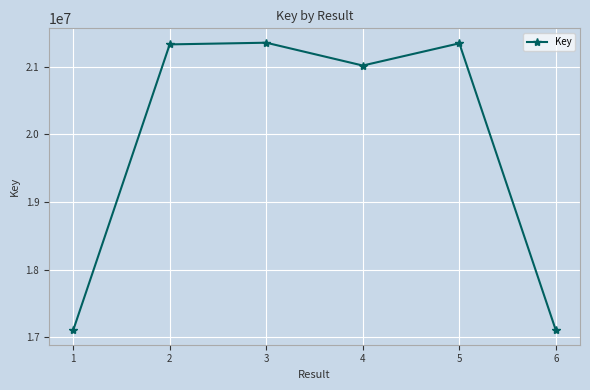

How many interior local valleys (lower than both neighbors) does the data have?

1